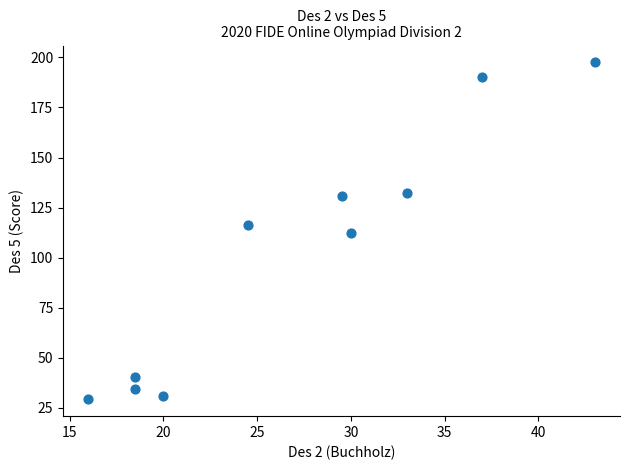

What is the average Y value?

101.5